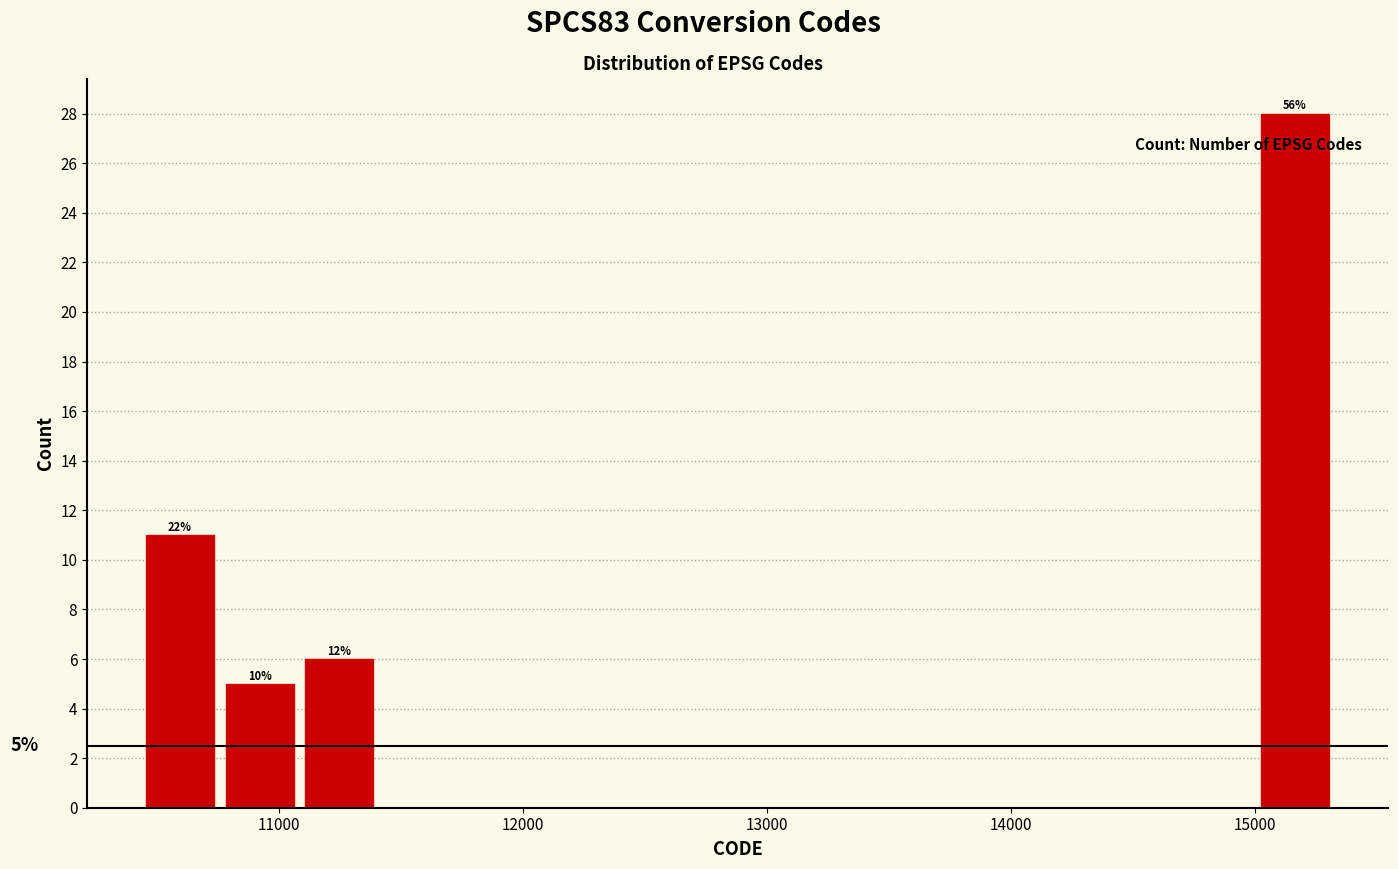

Read against the x-axis, roughly where is the centre of the tallest bar?

15200